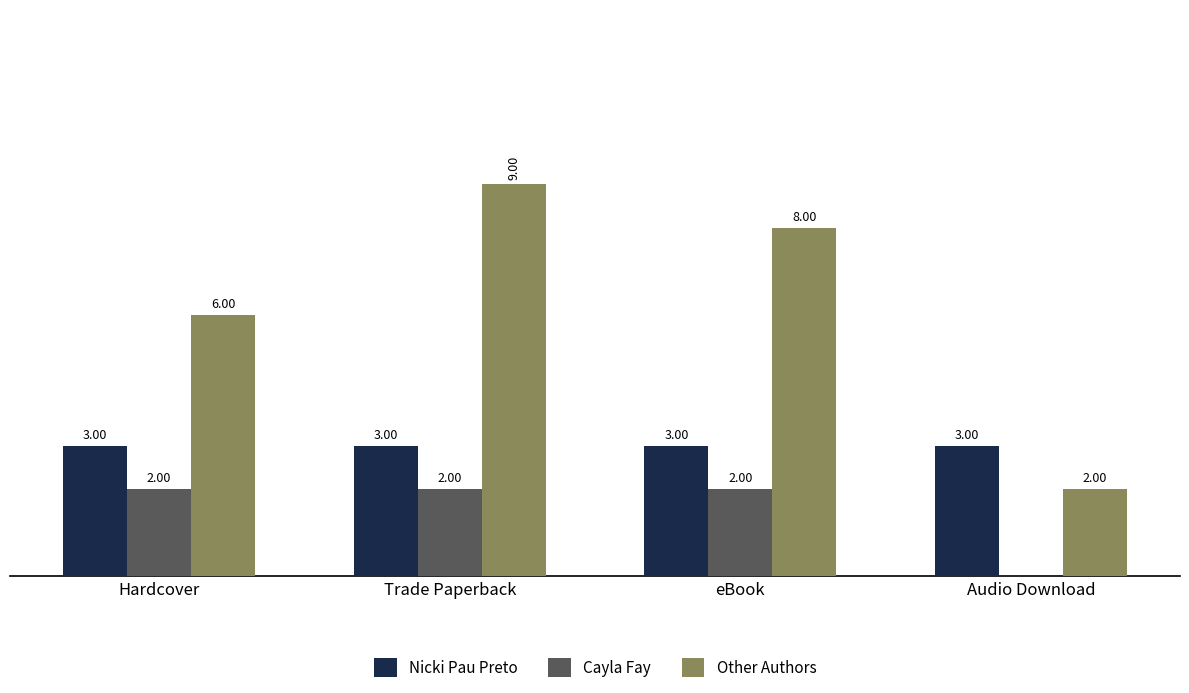

At which label is Other Authors closest to 5?

Hardcover